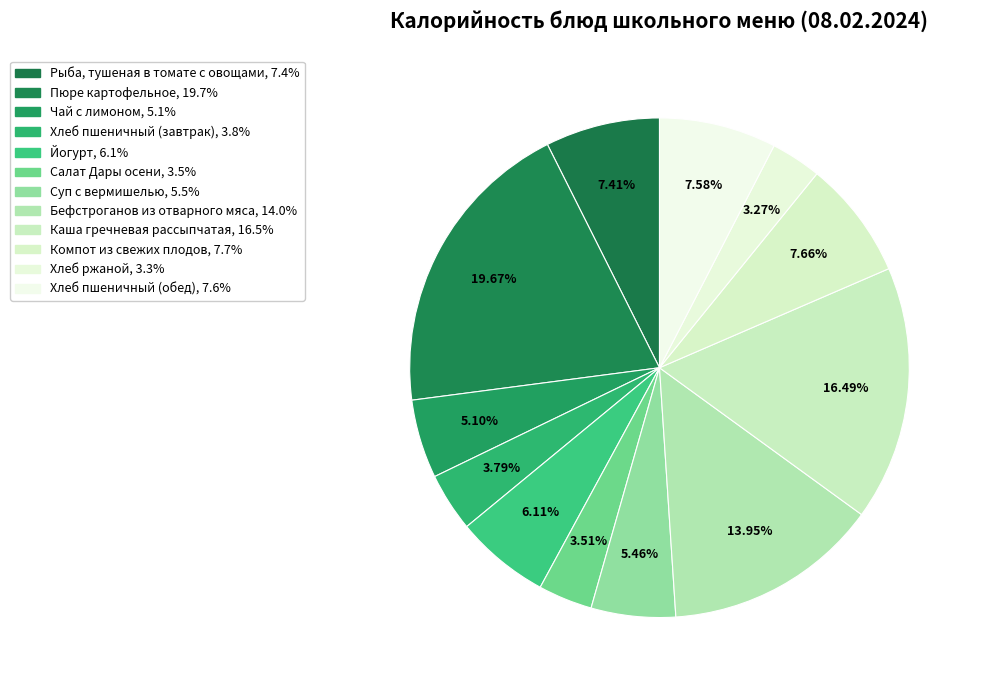

Is there a majority slice in this chart?

No